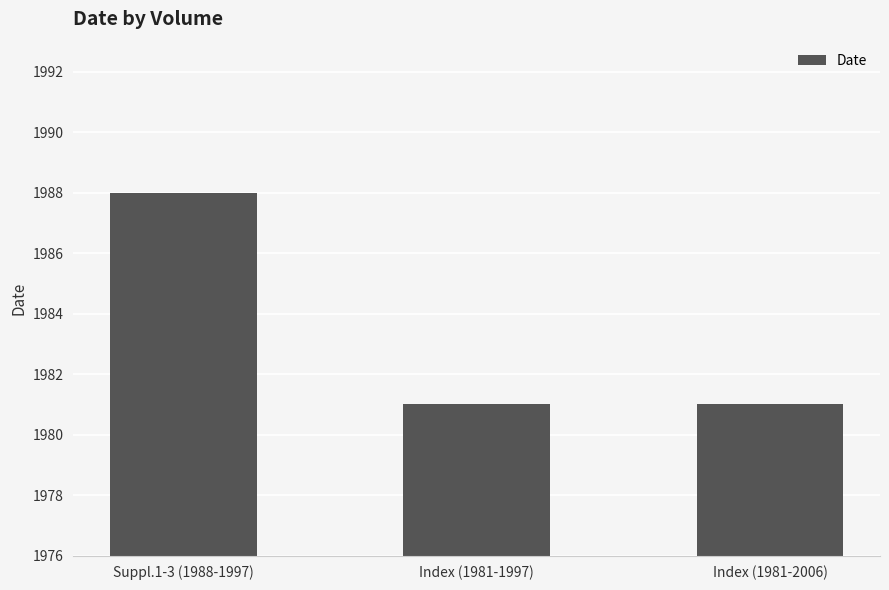

What is the sum of all values?

5950